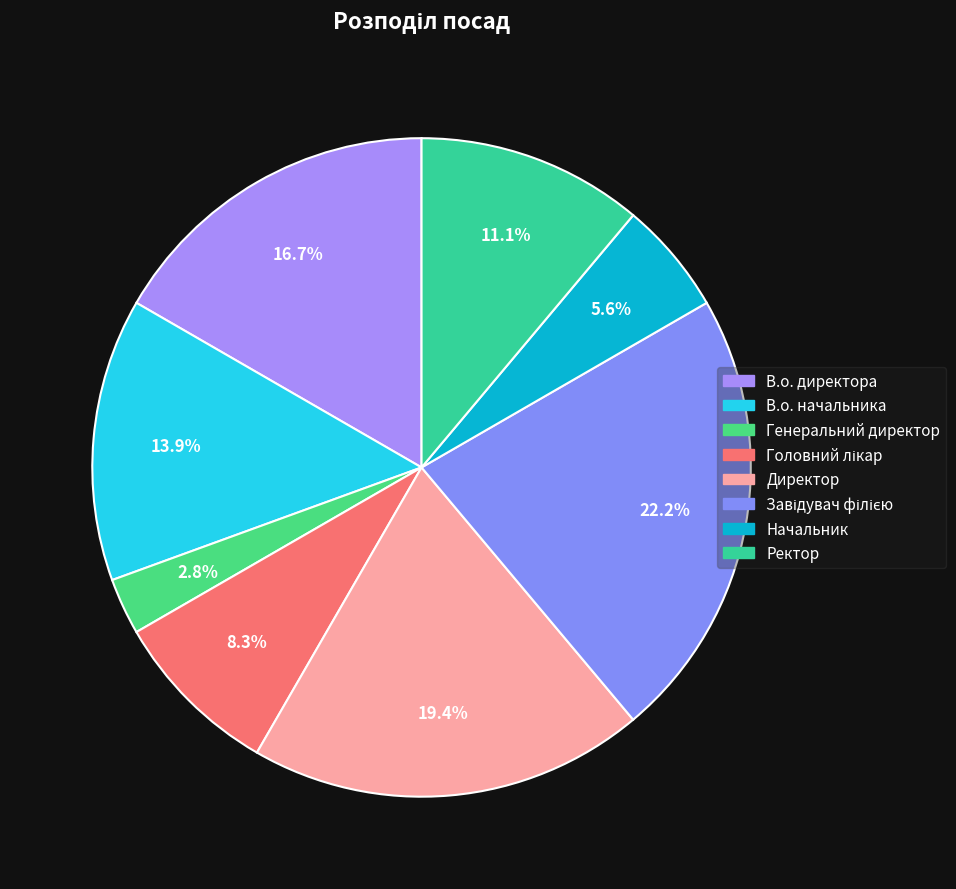

How many slices are in this pie chart?

8